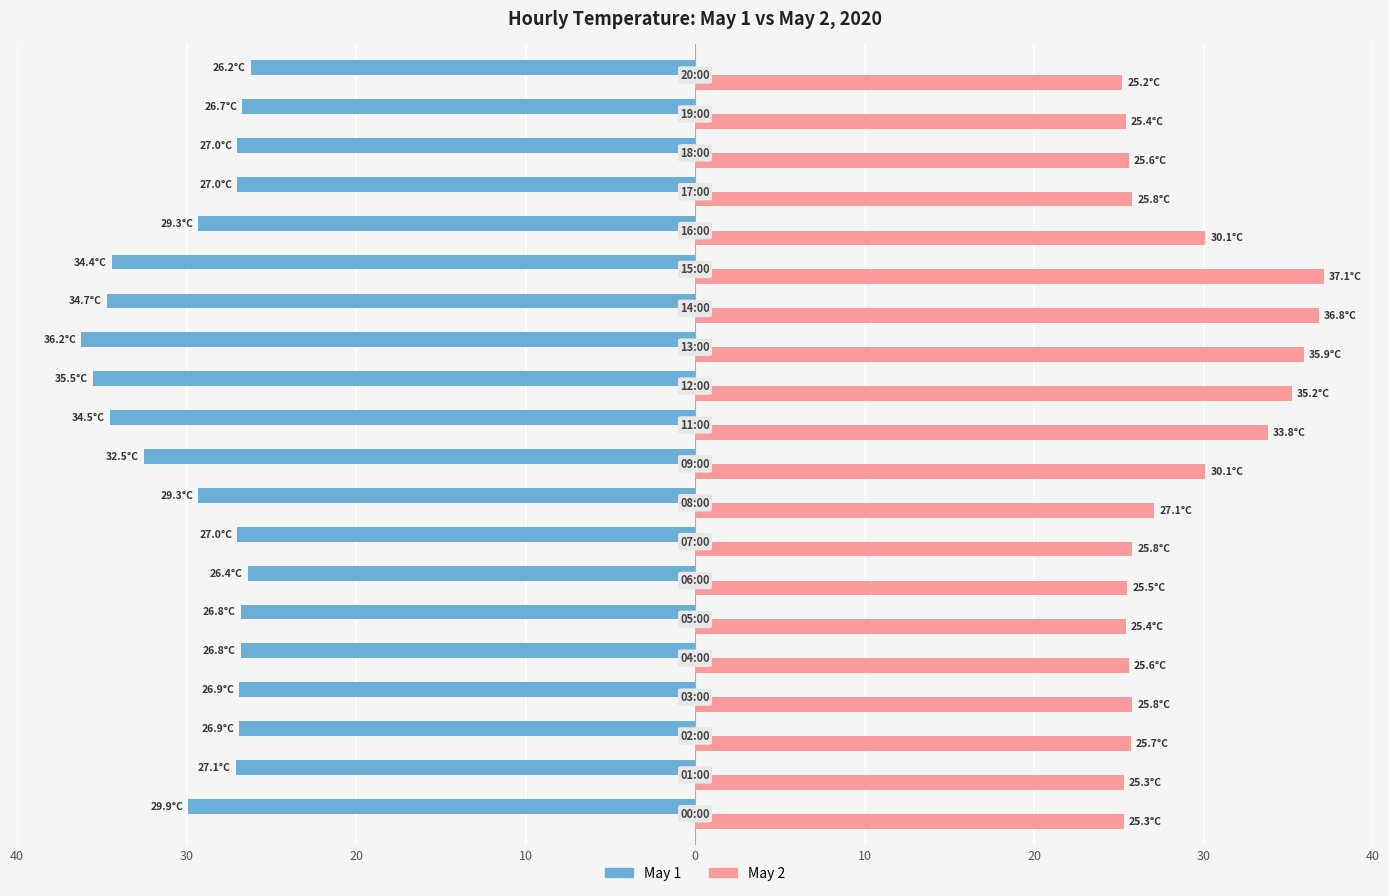

Rank the series by their maximum value, from highest to lowest.

May 2, May 1